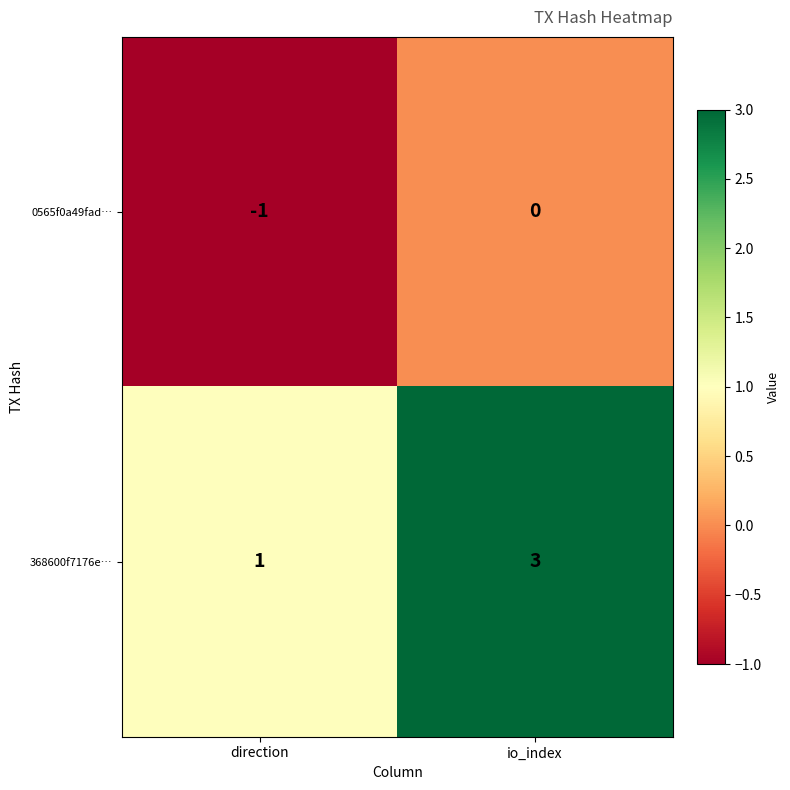

Count the number of categories in the chart.

2